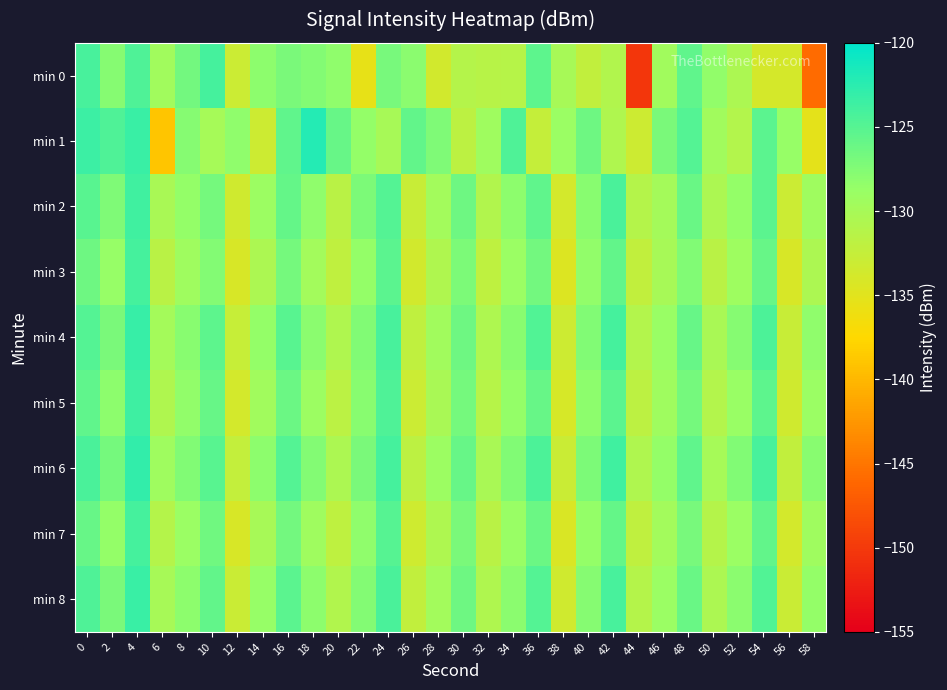

Which series has the largest total across all categories?

min 6